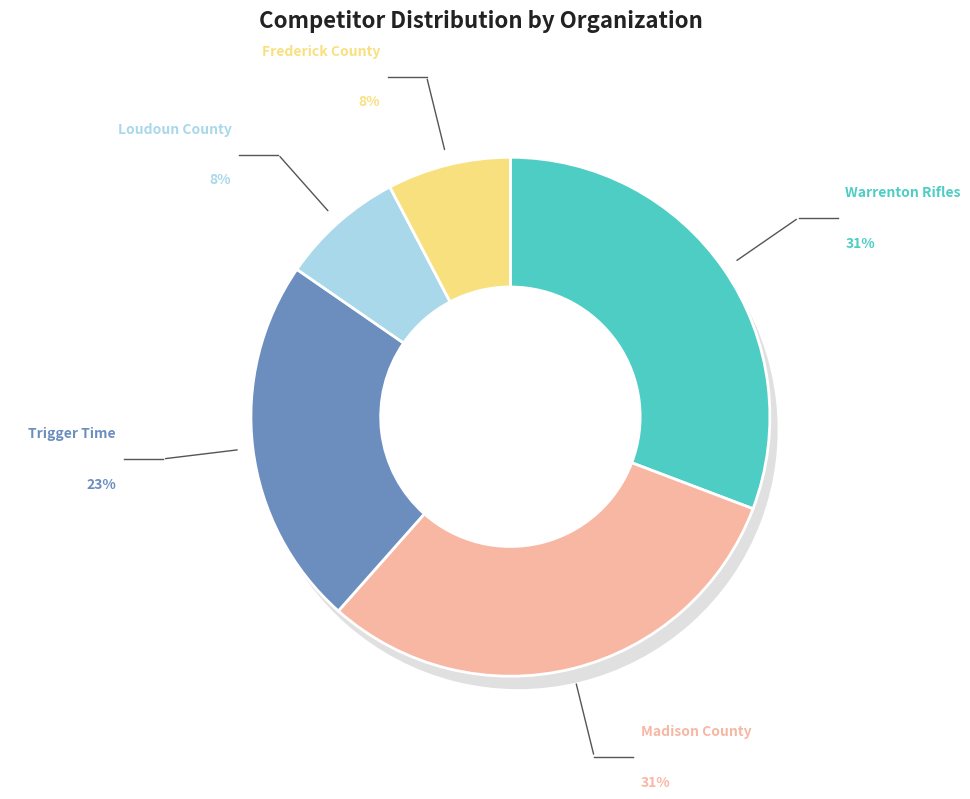

Count the number of slices in the pie.

5